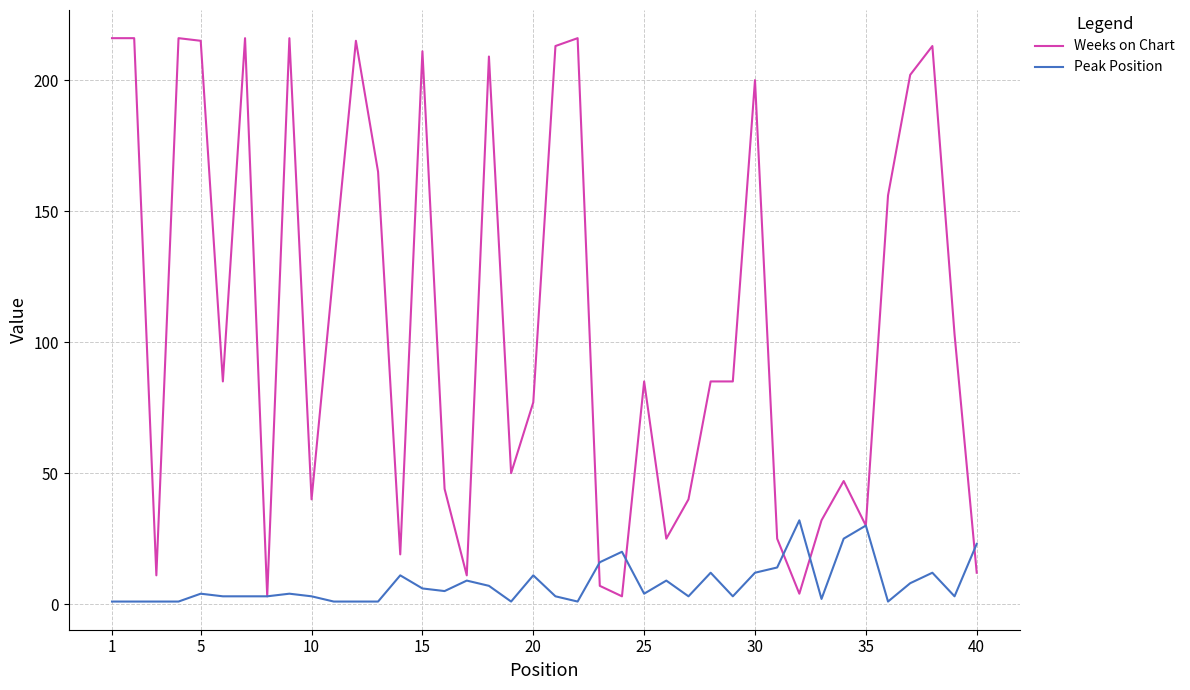

Does the chart display data point markers on the line(s)?

No